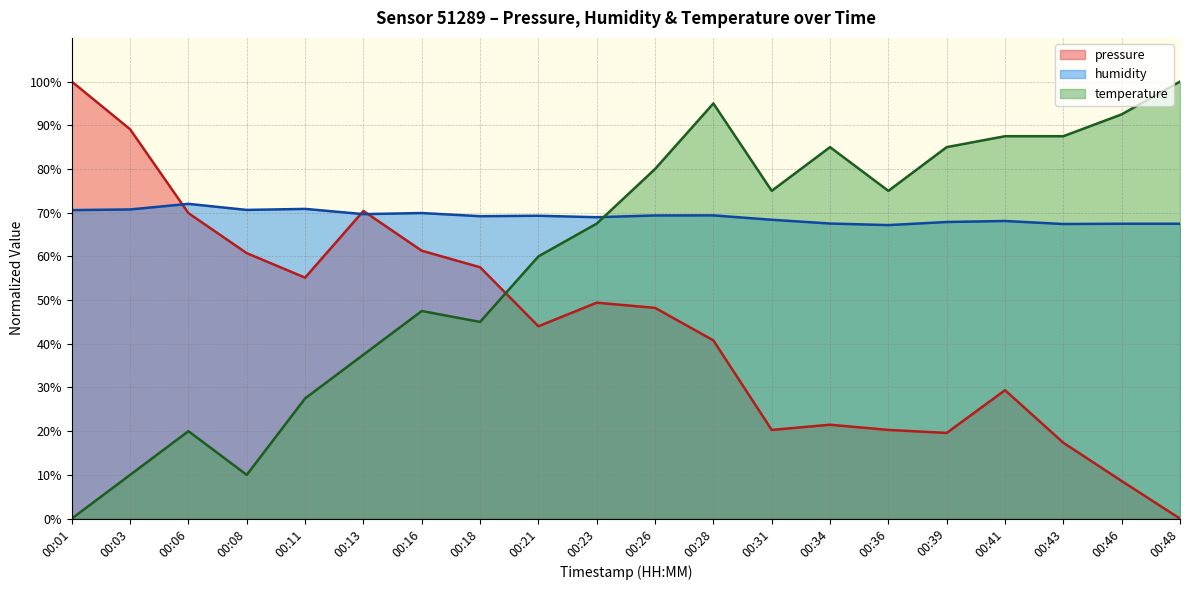

Is it true that humidity equals 117.0 at 00:08?

False